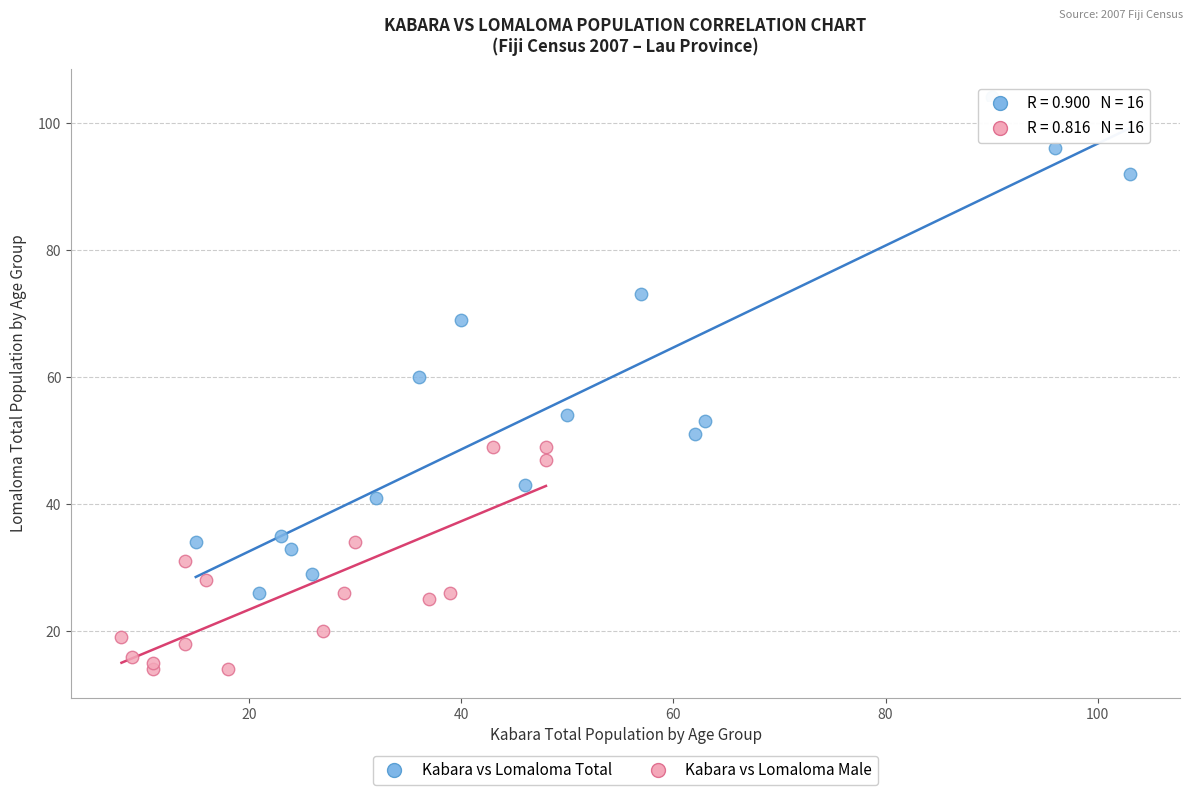

Which series has the widest spread of Y values?

Kabara vs Lomaloma Total